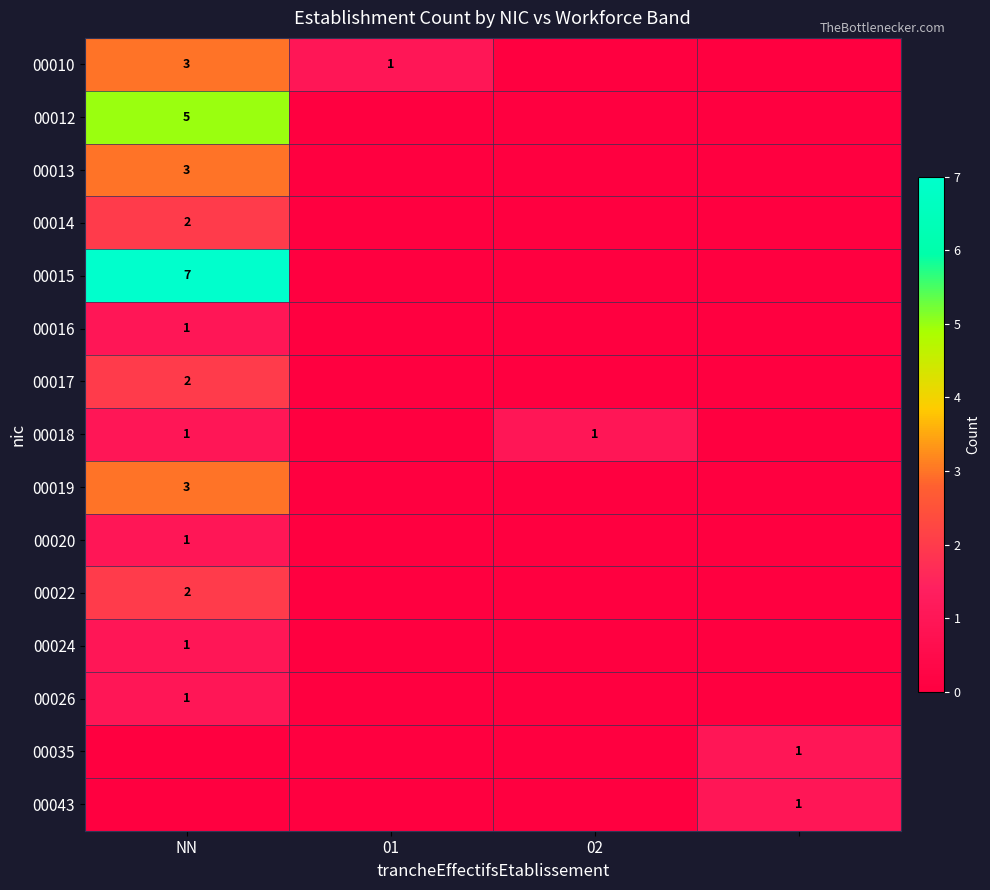

The 00018 series shows 1 at 02. True or false?

True